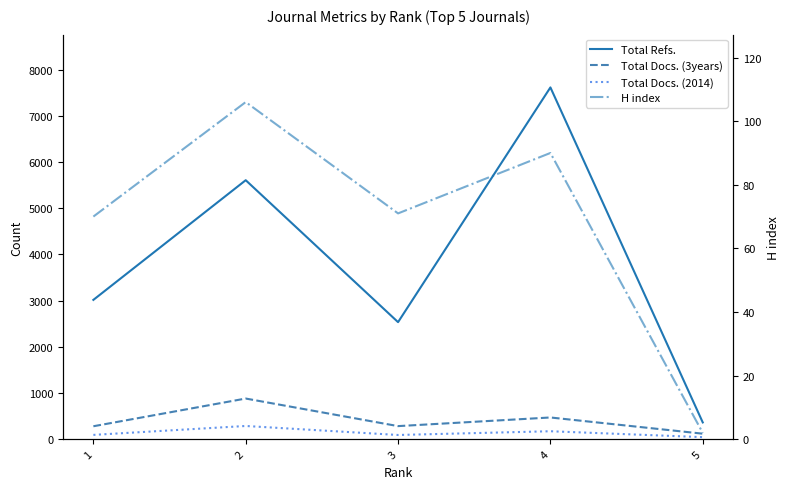

Reading left to right, list all the values displayed in this chart.

Total Refs.: 3017	5608	2535	7617	364
Total Docs. (3years): 281	881	284	471	120
Total Docs. (2014): 94	287	92	173	45
H index: 70	106	71	90	2